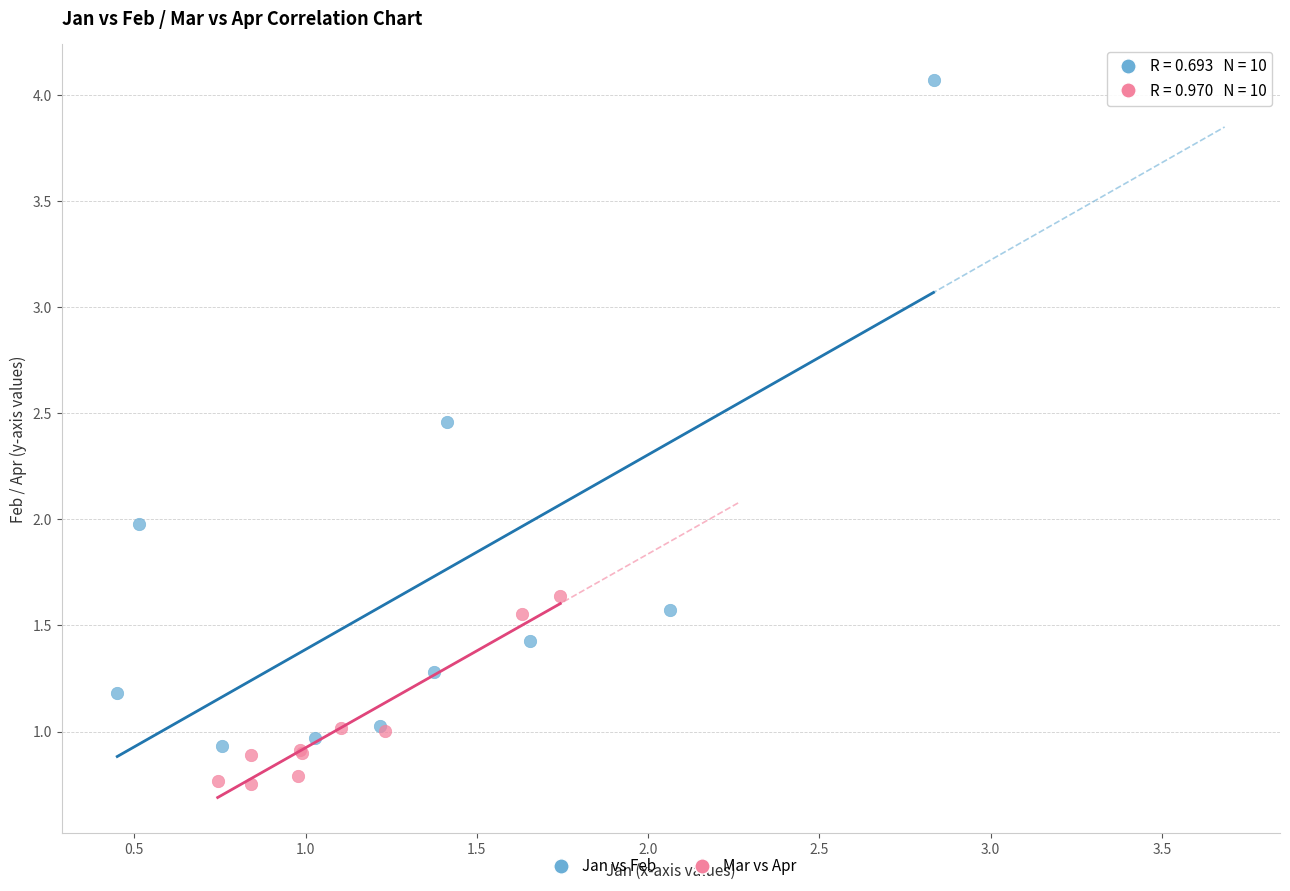

Which series reaches the maximum Y coordinate?

Jan vs Feb